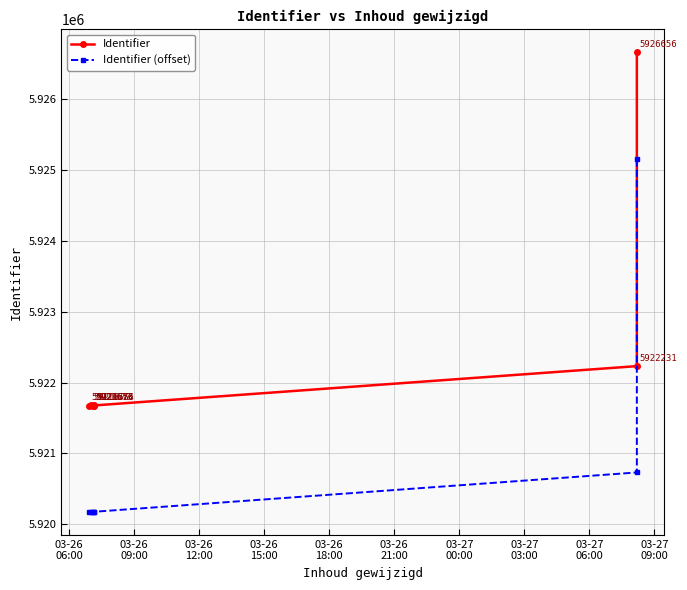

How many interior local valleys does the Identifier (offset) series have?

1